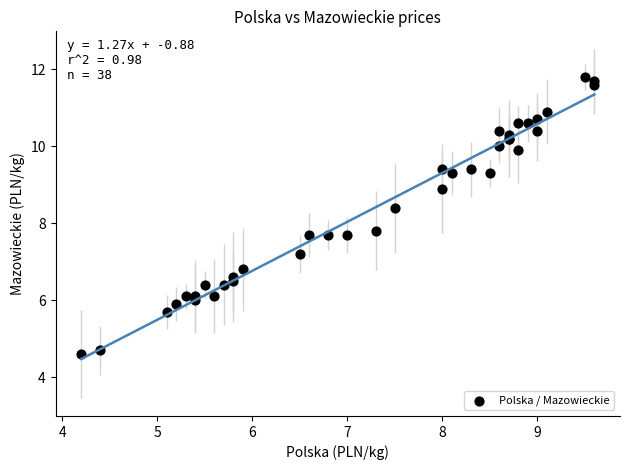

What Y value in the scatter plot is closest to 8?

7.8